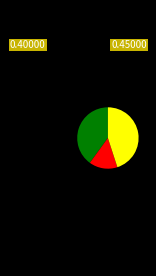

Is there a majority slice in this chart?

No